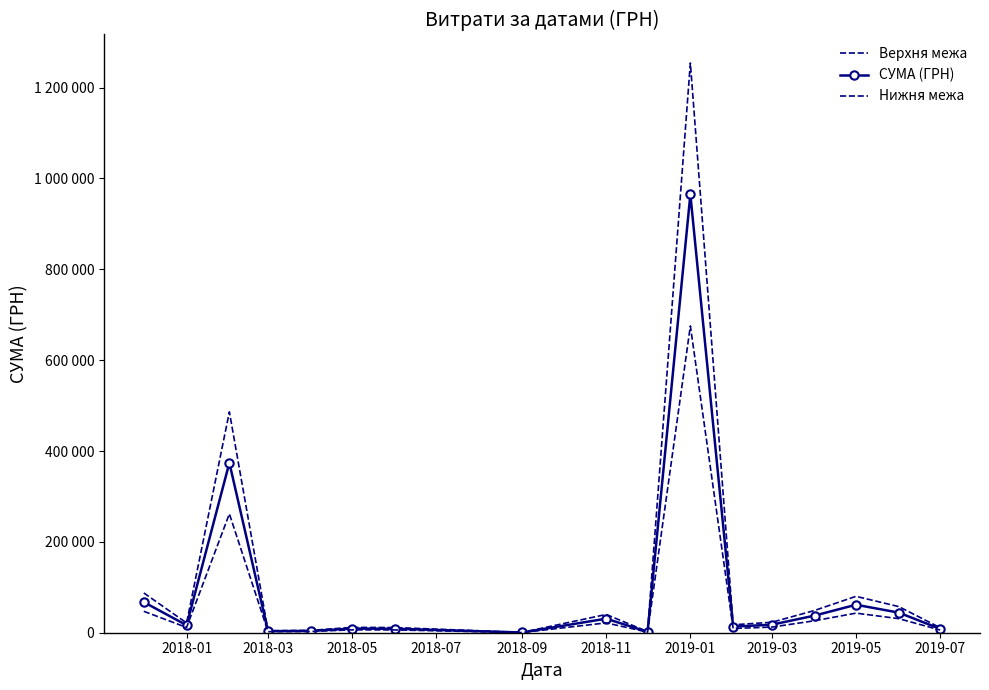

Rank the series by their maximum value, from highest to lowest.

Верхня межа, СУМА (ГРН), Нижня межа